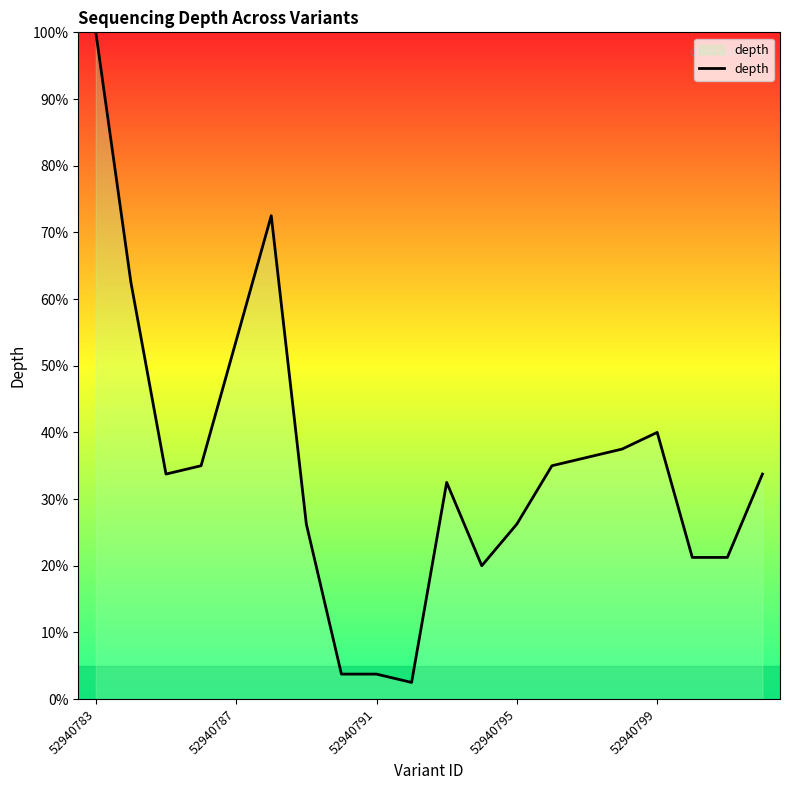

Is this an area chart (filled region under the line)?

No